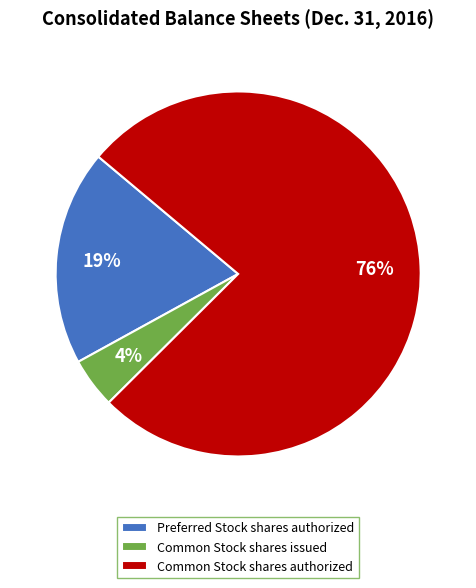

Does any single category account for the majority?

Yes